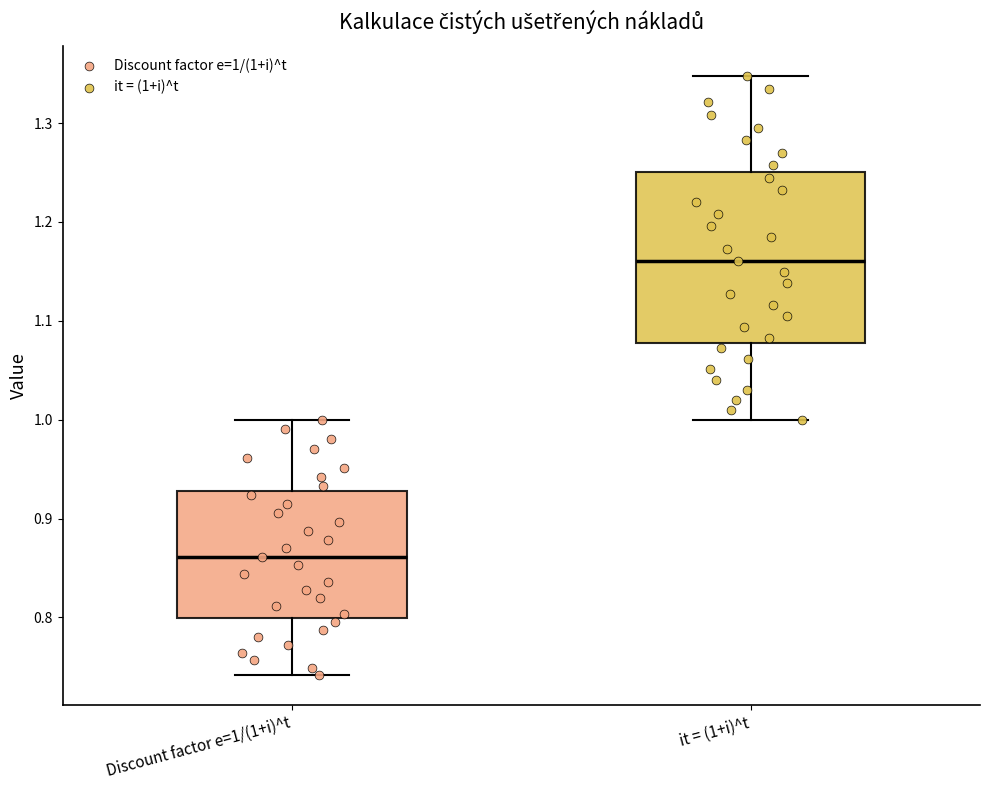

Reading left to right, transcribe this box plot: for each box, give where its median line is, the range the box spans, and where its two whiskers end, as read against the y-axis. The values are not printed on the chart, so give them approximately, as read against the axis.

Discount factor e=1/(1+i)^t: median 0.86, box 0.80 to 0.93, whiskers 0.74 to 1.00
it = (1+i)^t: median 1.16, box 1.08 to 1.25, whiskers 1.00 to 1.35